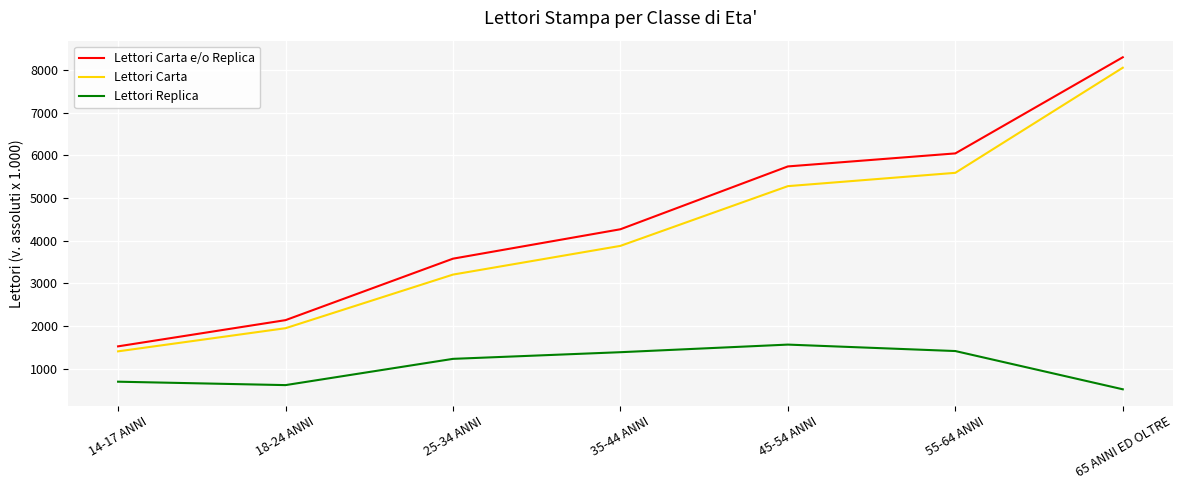

The value of Lettori Replica at 14-17 ANNI is 388. True or false?

False